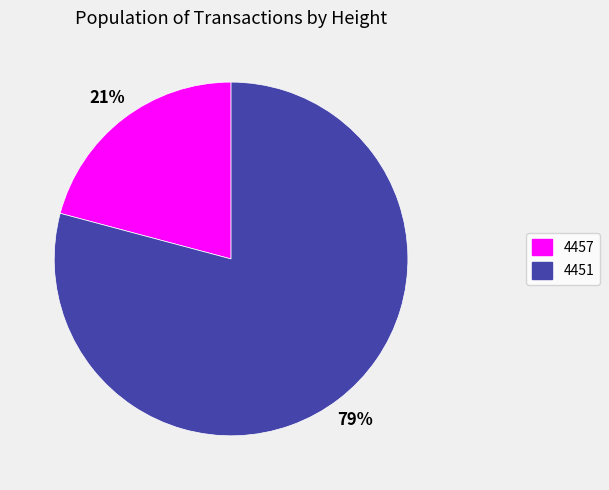

True or false: 4457 accounts for 21% of the total.

True